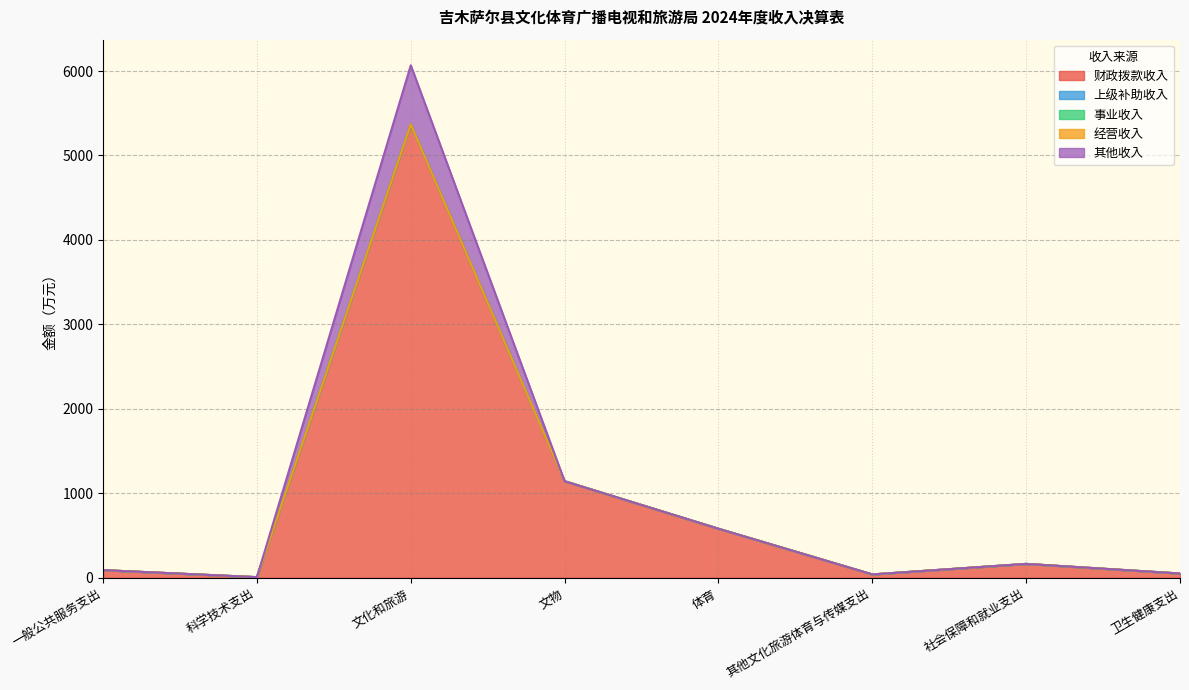

Is the value of 其他收入 at 文物 greater than the value of 上级补助收入 at 卫生健康支出?

No